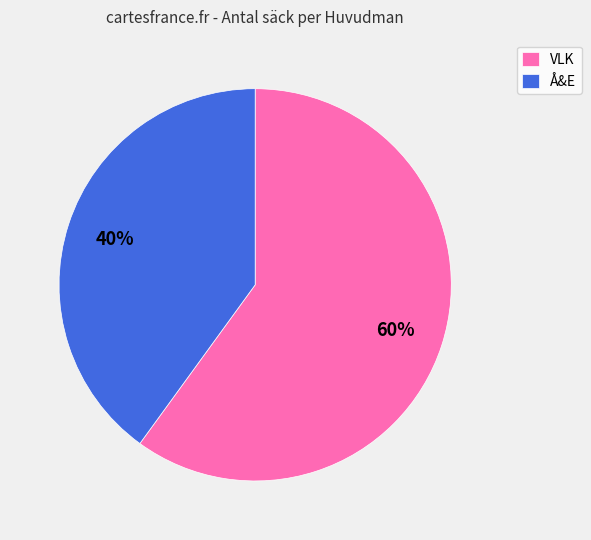

How many segments does this pie chart have?

2